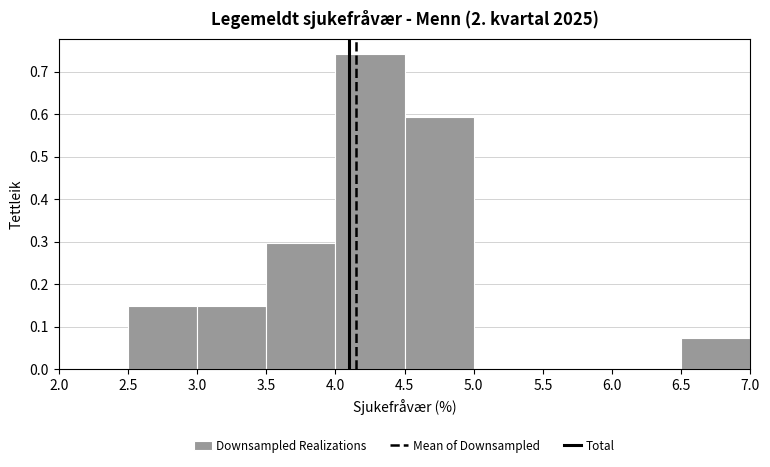

Over which range of the x-axis is the bar tallest?

4.0 to 4.5